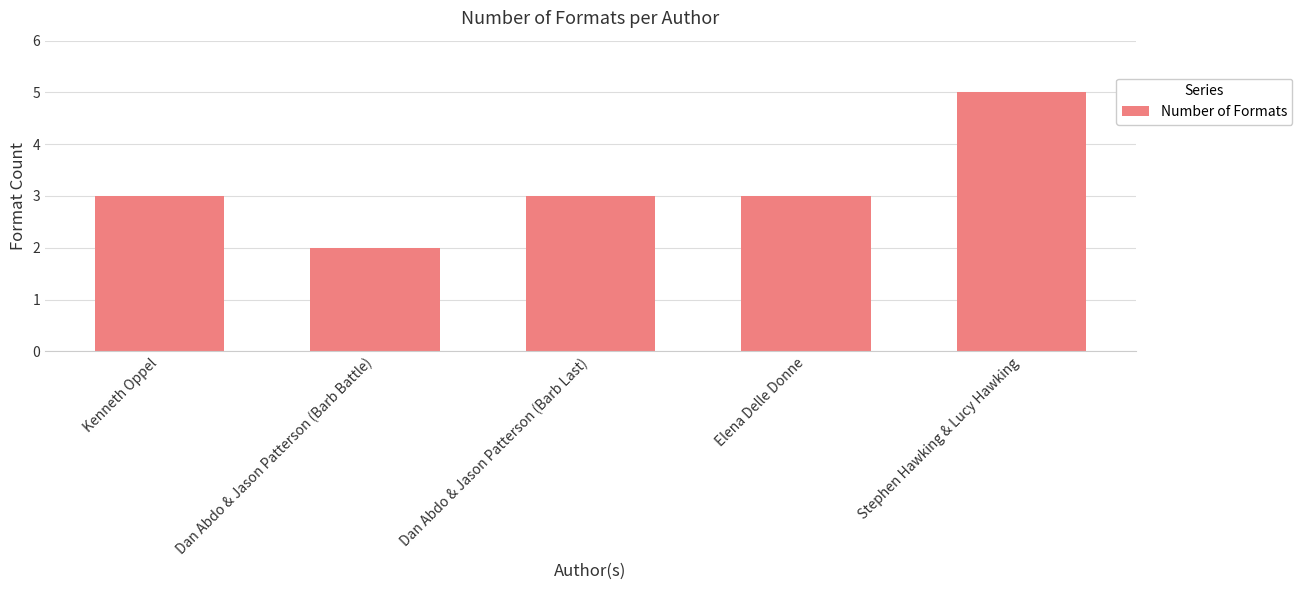

What is the difference between the maximum and minimum values?

3